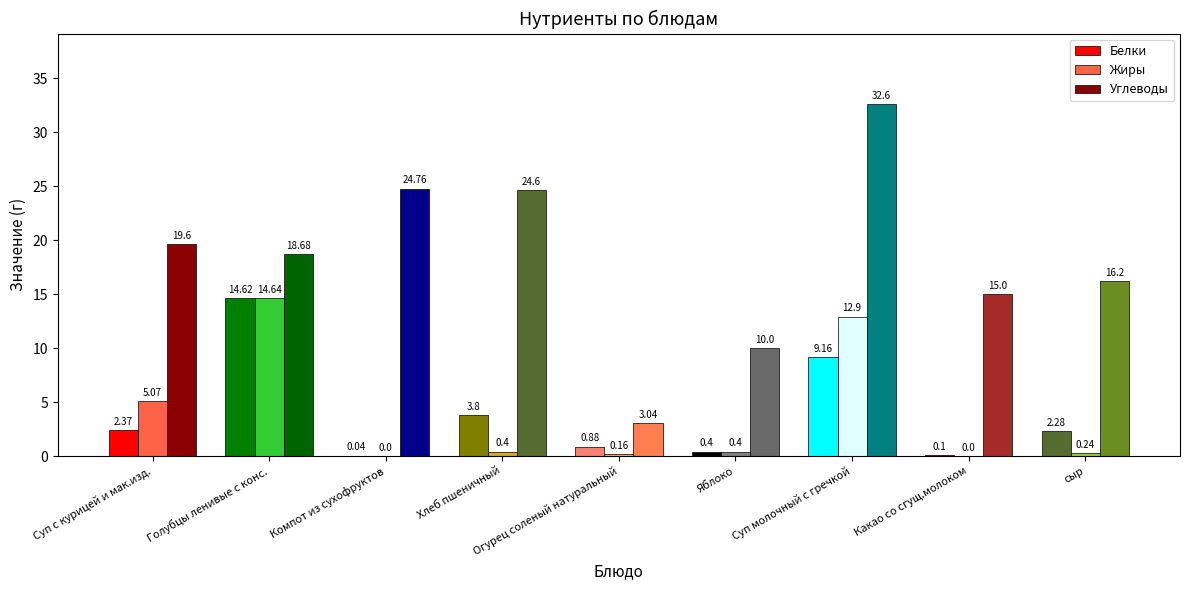

Is it true that Жиры equals 0.1 at сыр?

False